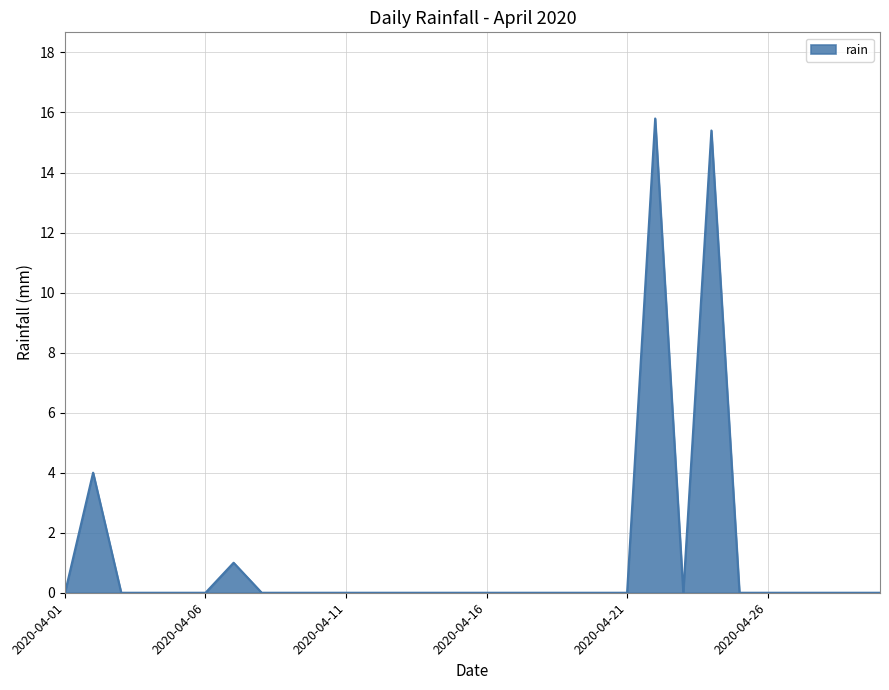

What is the difference between the maximum and minimum values?

15.8